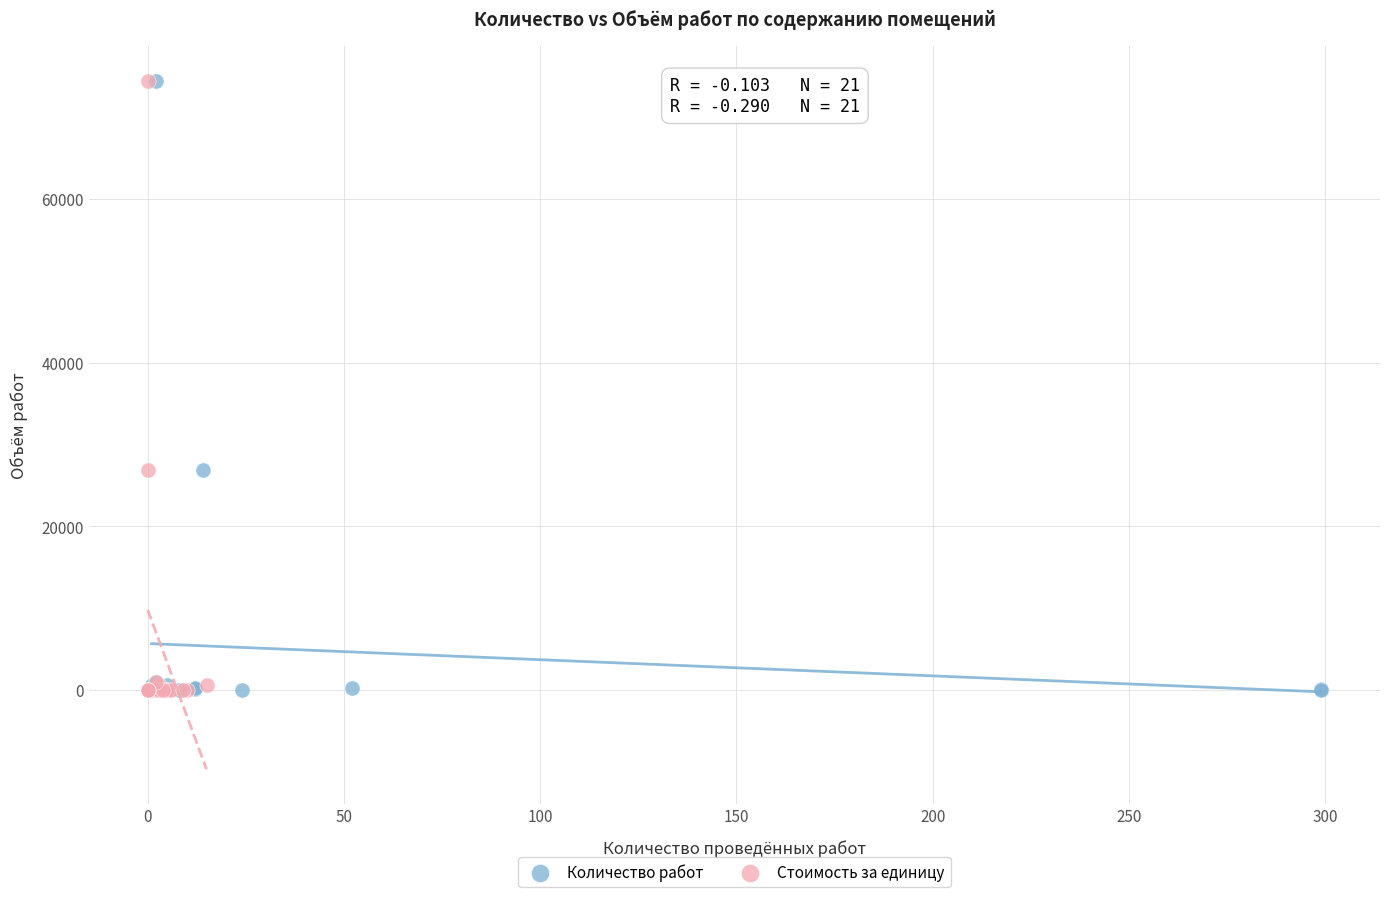

What are all the series names shown in the legend?

Количество работ, Стоимость за единицу